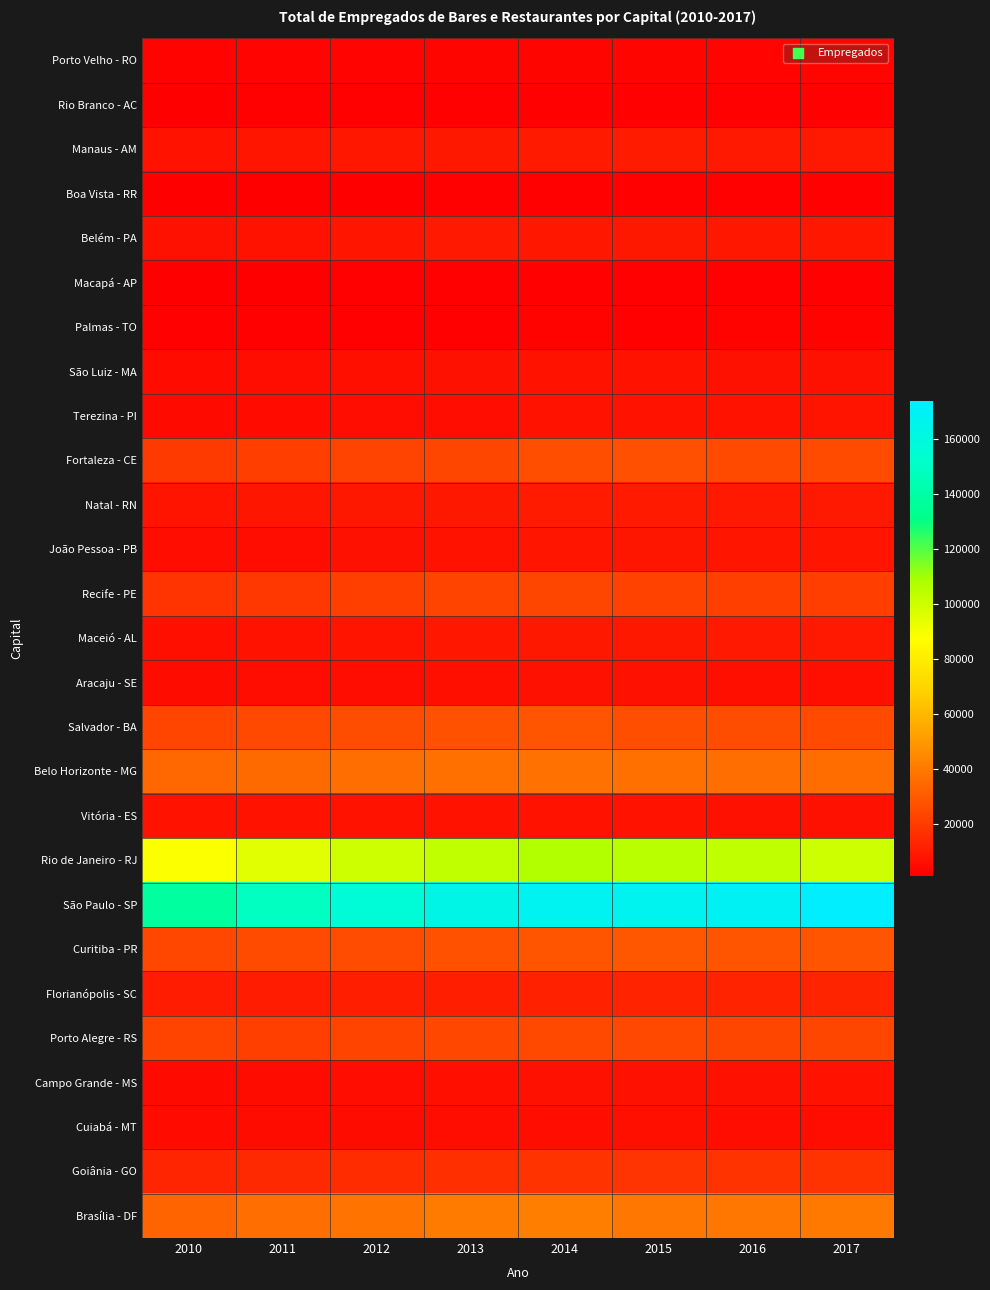

Which series has the largest total across all categories?

São Paulo - SP